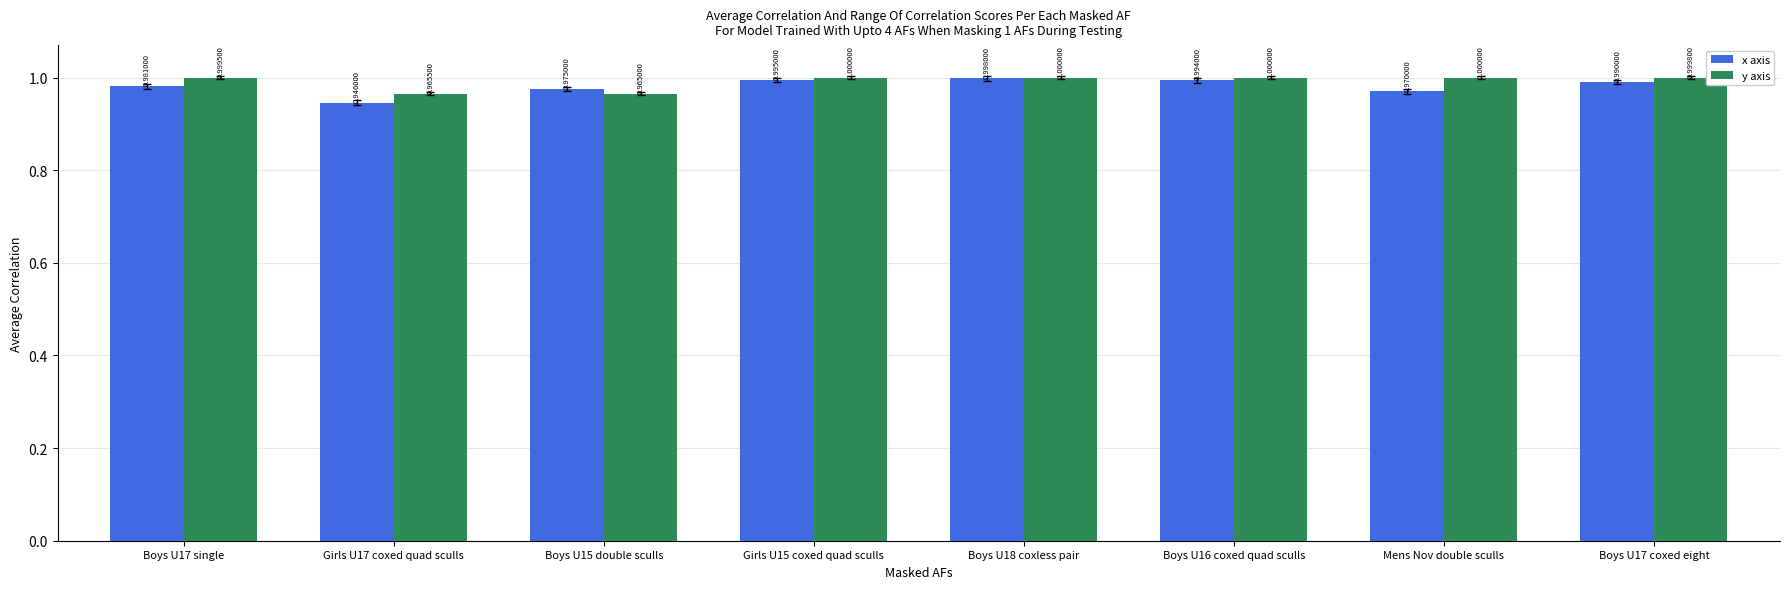

What is the total value across all series at Boys U17 coxed eight?

2.0